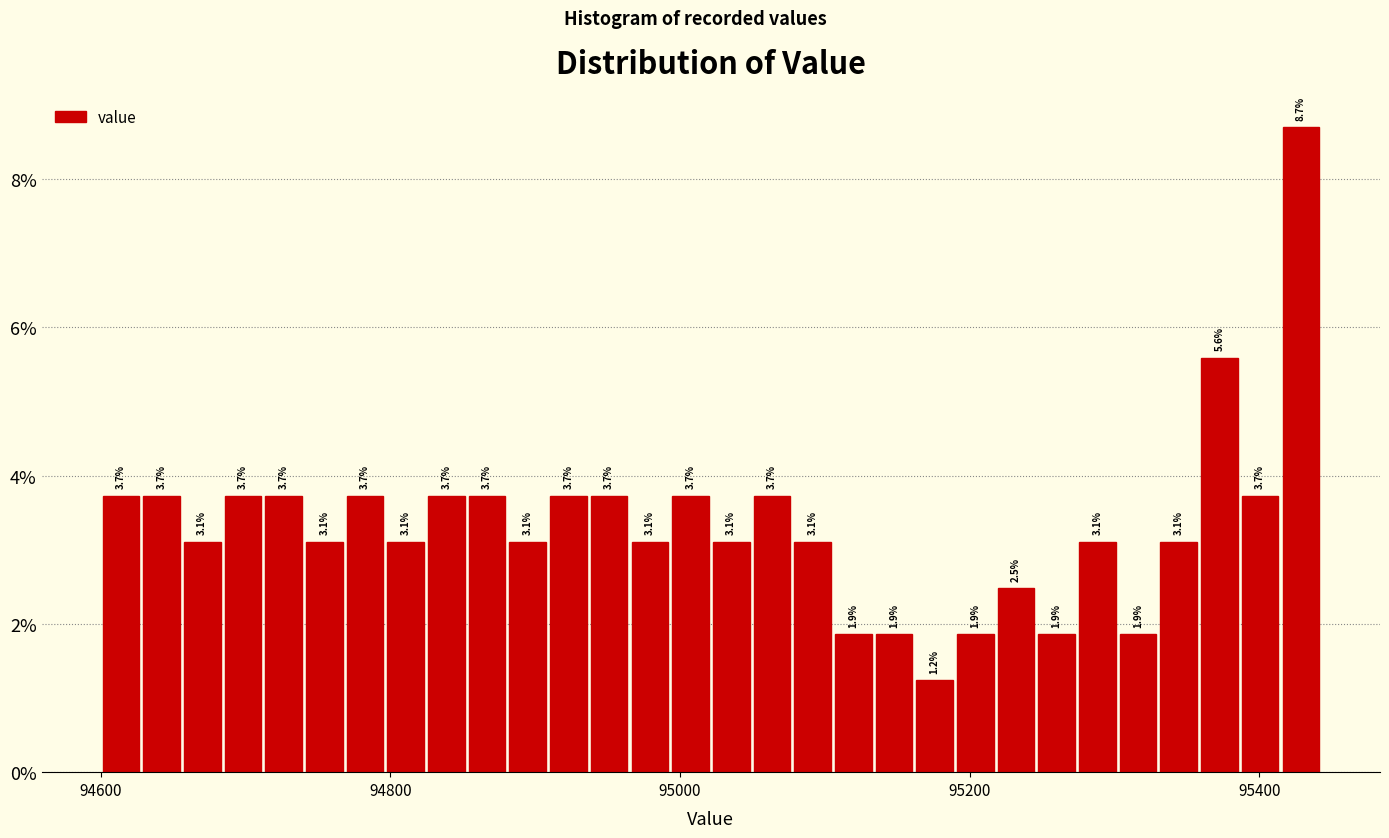

Read against the x-axis, roughly where is the centre of the tallest bar?

95420